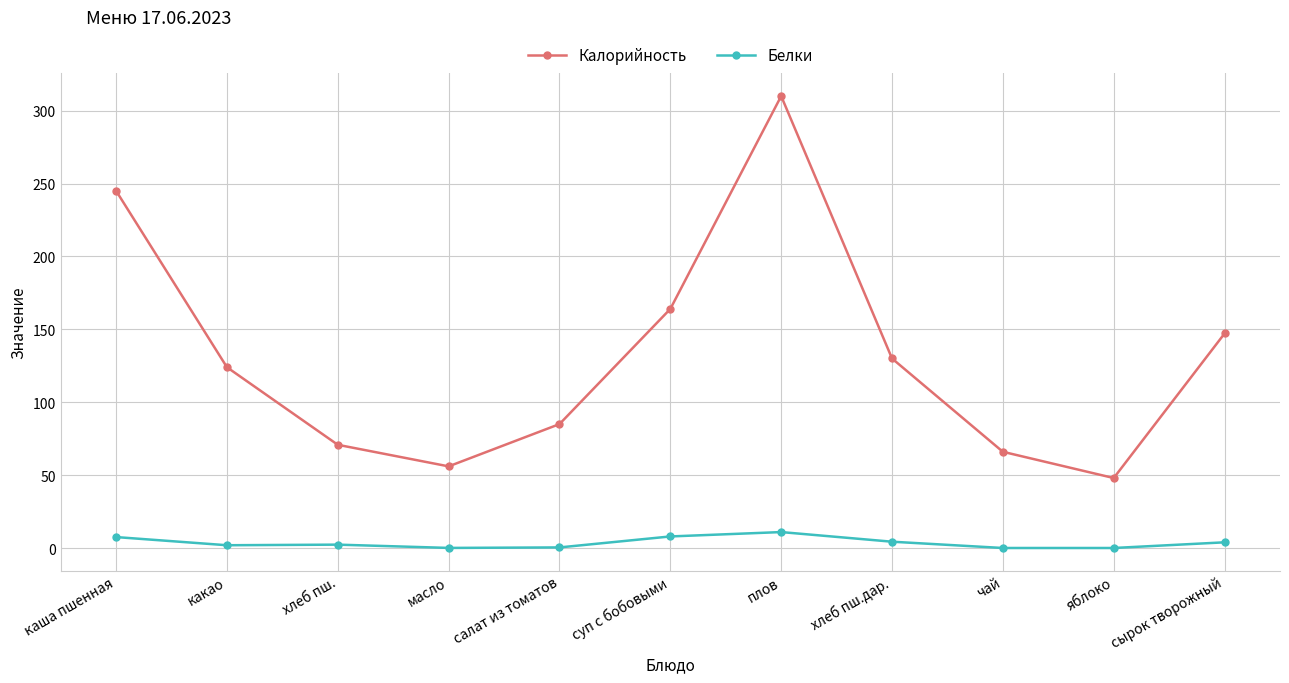

Rank the series at каша пшенная from highest to lowest value.

Калорийность, Белки